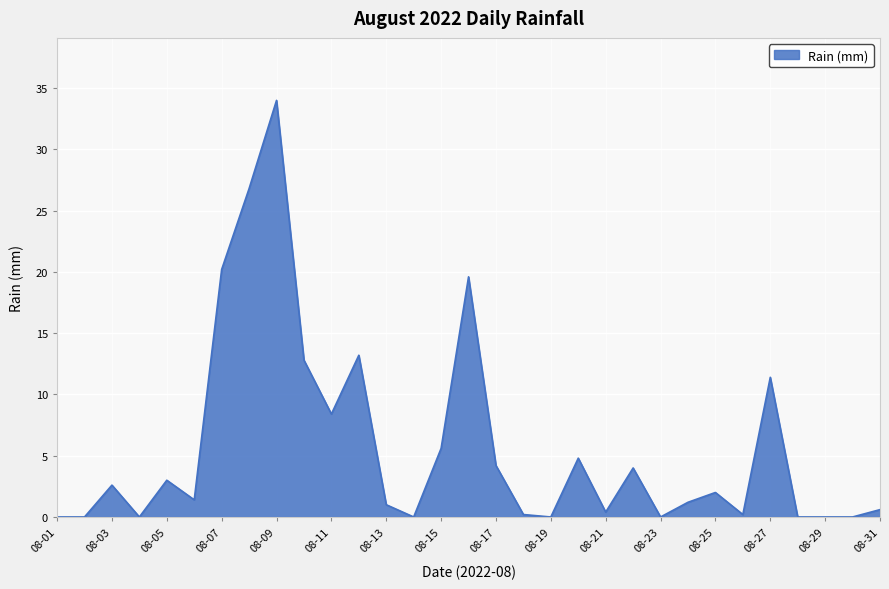

How many lines are shown in the chart?

1